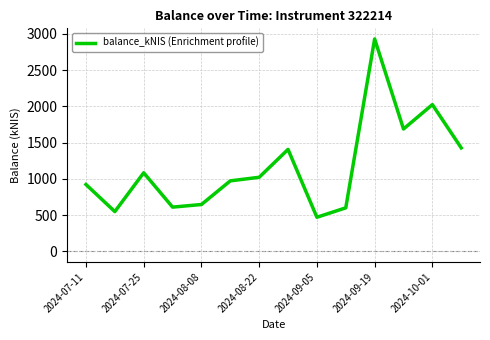

What is the greatest value displayed?

2929.0